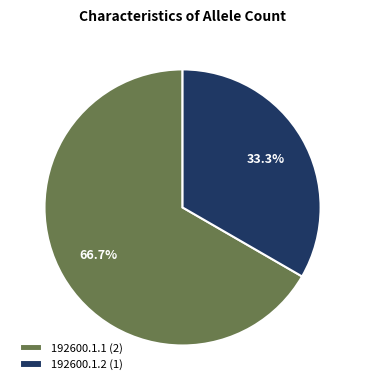

Approximately how many times larger is the value at 192600.1.1 compared to 192600.1.2?

2.0